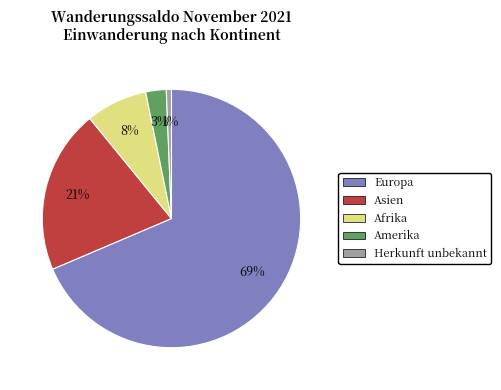

To the nearest percent, what percentage of the pie is Amerika?

3%